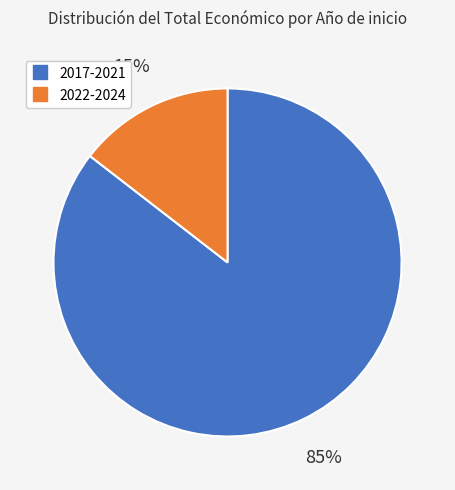

Does any single category account for the majority?

Yes